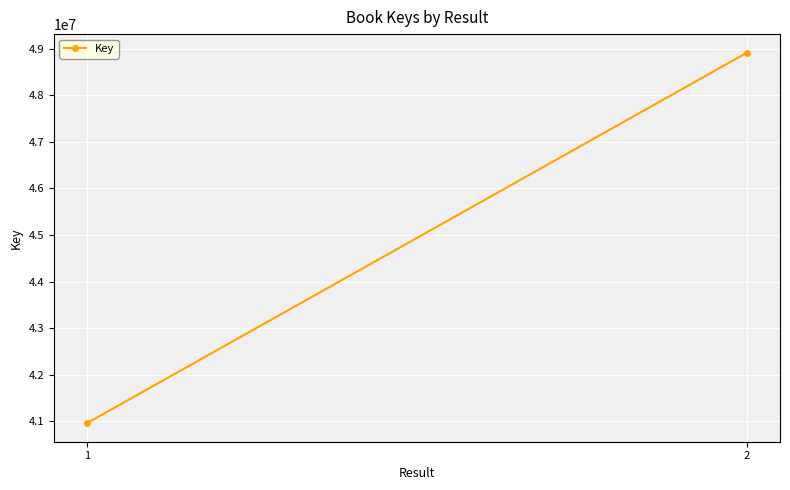

Which has a higher value, 2 or 1?

2